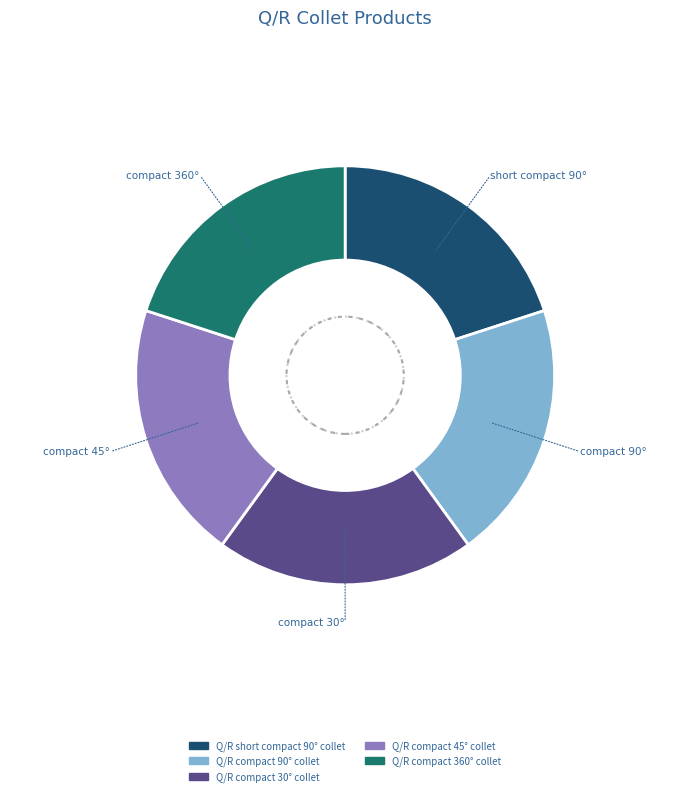

The Q/R compact 360° collet slice represents 12% of the pie. True or false?

False